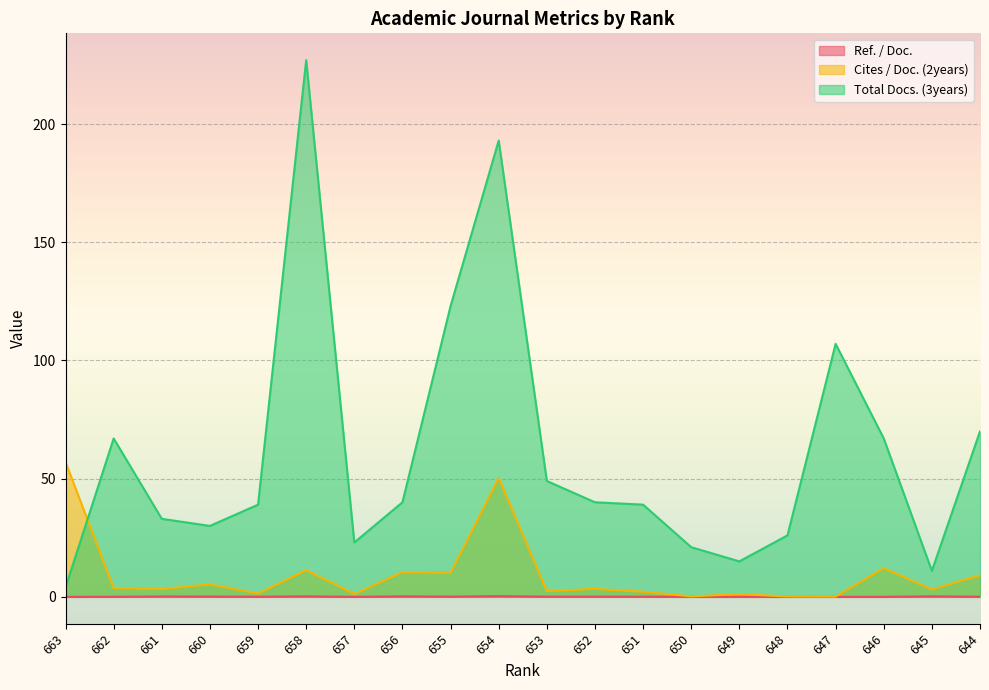

Rank the categories by Cites / Doc. (2years) value from lowest to highest.

647, 648, 650, 649, 657, 659, 651, 653, 645, 661, 652, 662, 660, 644, 655, 656, 658, 646, 654, 663